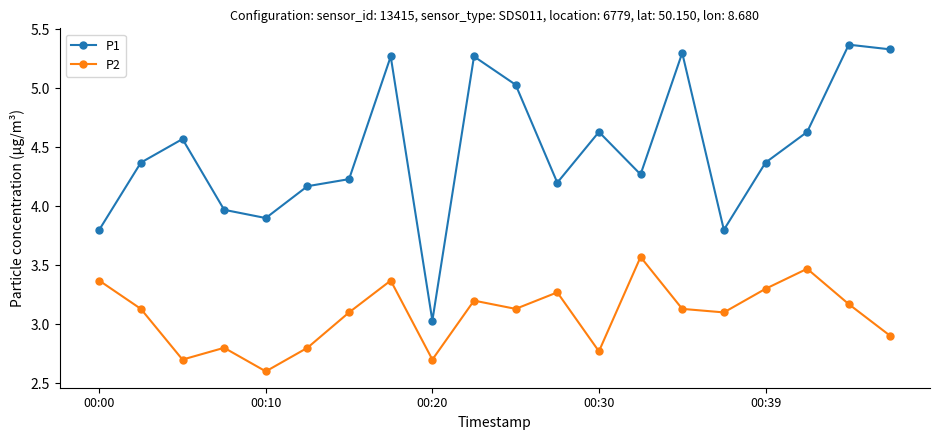

Which series has the widest spread of values?

P1